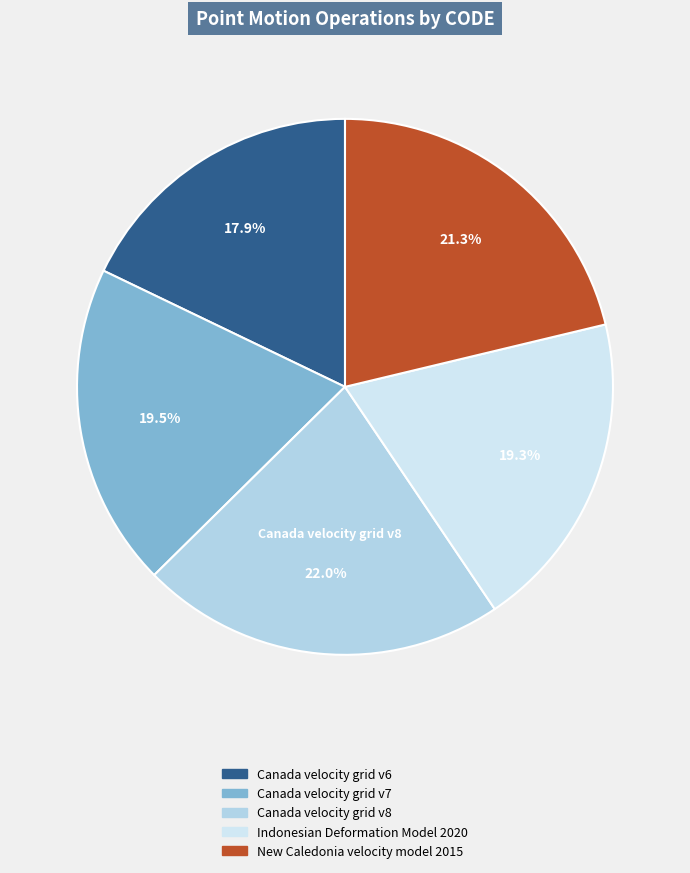

What is the total percentage of Canada velocity grid v6 and New Caledonia velocity model 2015?

39.1%